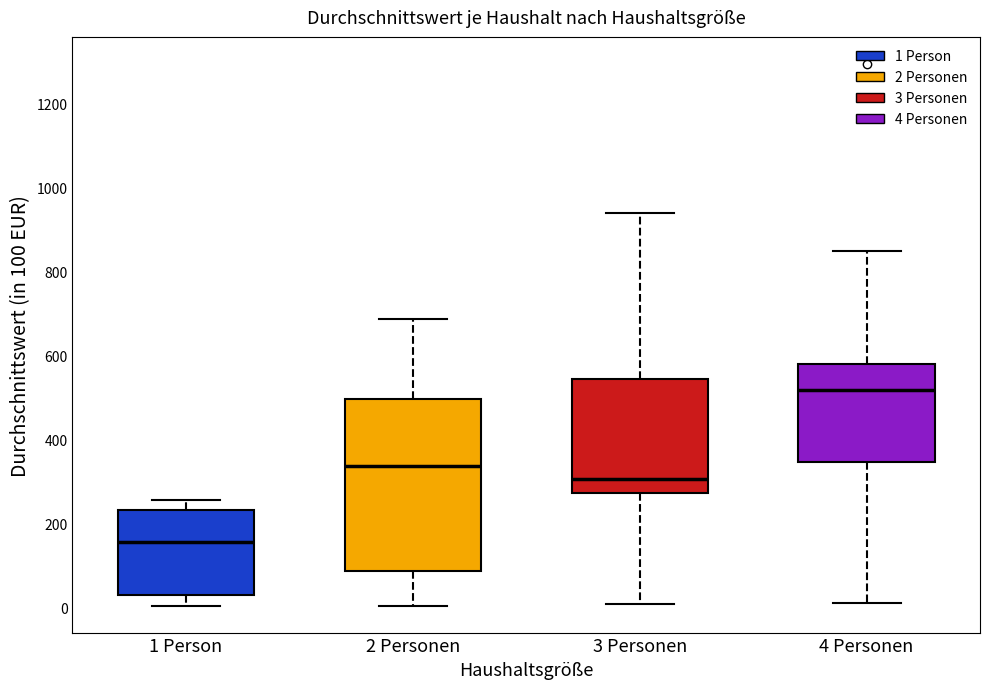

Which box's median line is the lowest?

1 Person